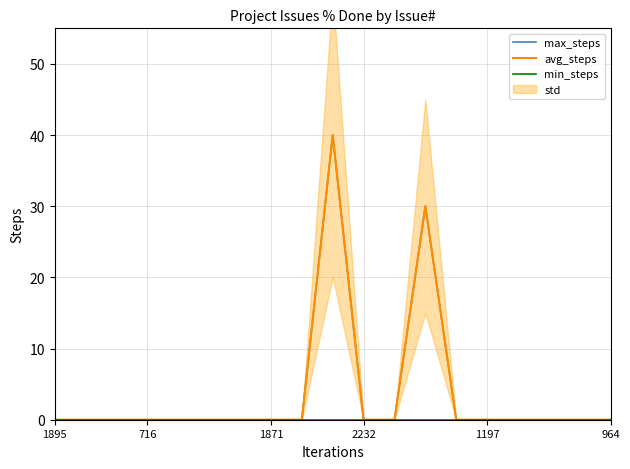

At which category does the chart reach its minimum across all series?

1895